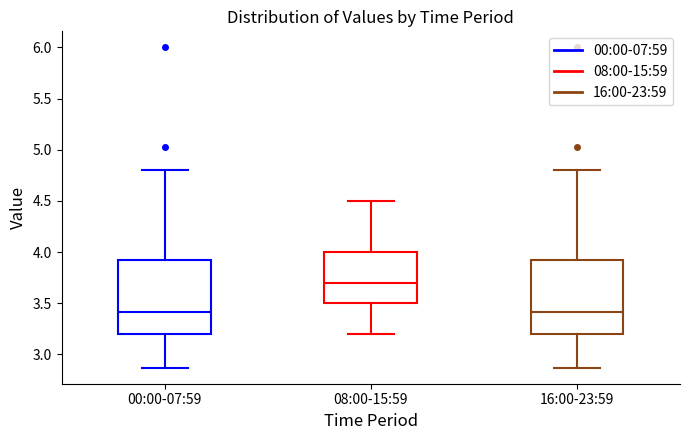

Where does the upper whisker of the box for 08:00-15:59 end on the y-axis? The values are not printed on the chart, so give them approximately, as read against the axis.

4.50